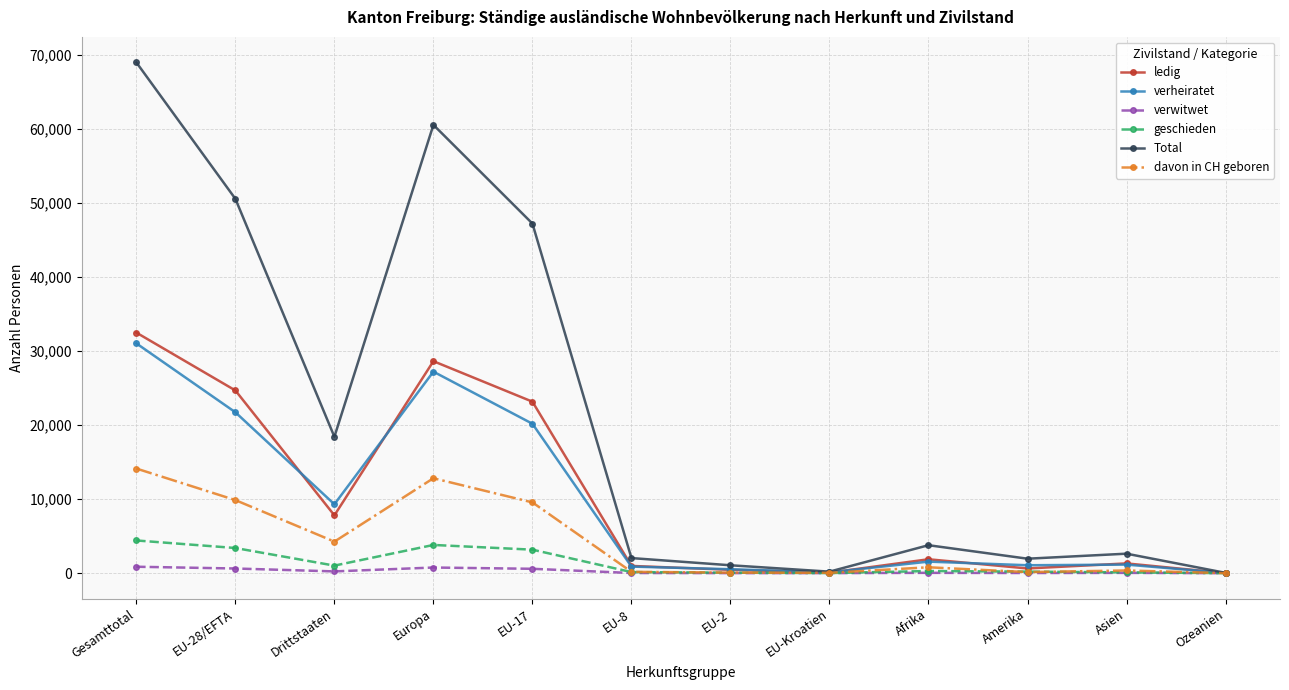

At which label is verheiratet closest to 15532?

EU-17